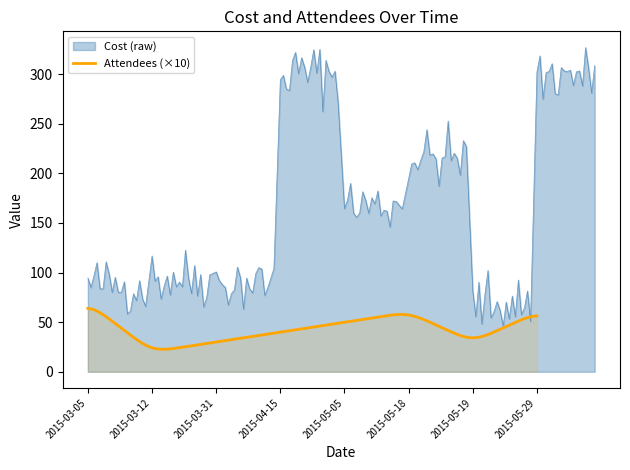

What is the minimum value for Cost (raw)?

46.0